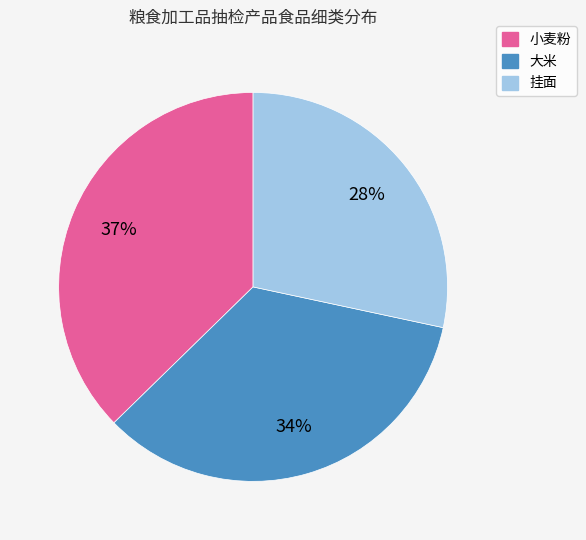

What percentage is the 大米 slice, to the nearest percent?

34%